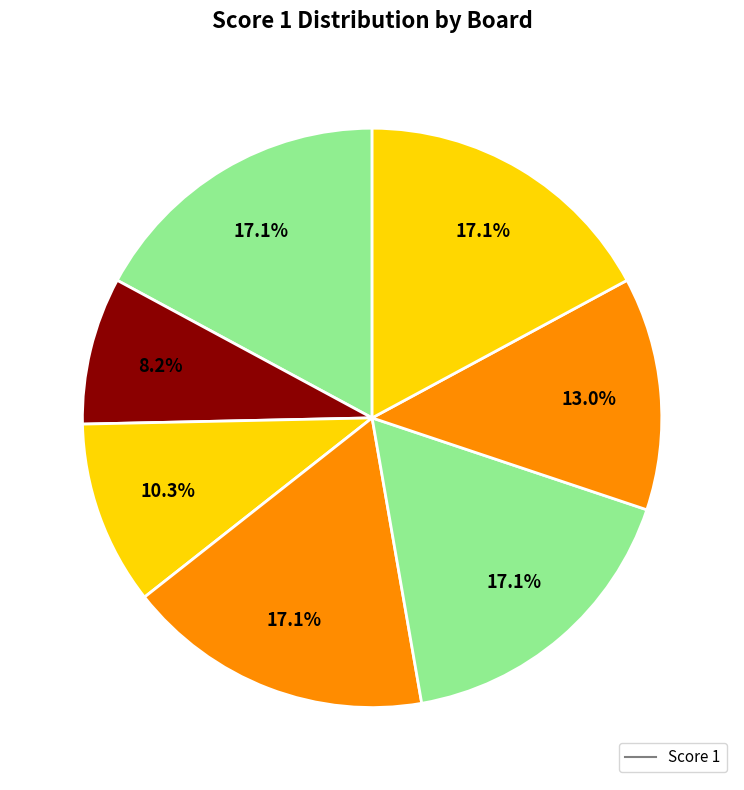

To the nearest percent, what is the average slice percentage?

14%